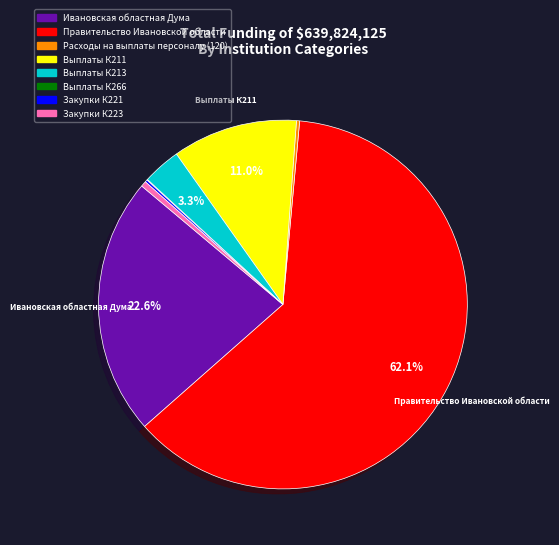

Is Правительство Ивановской области the majority of the pie?

Yes